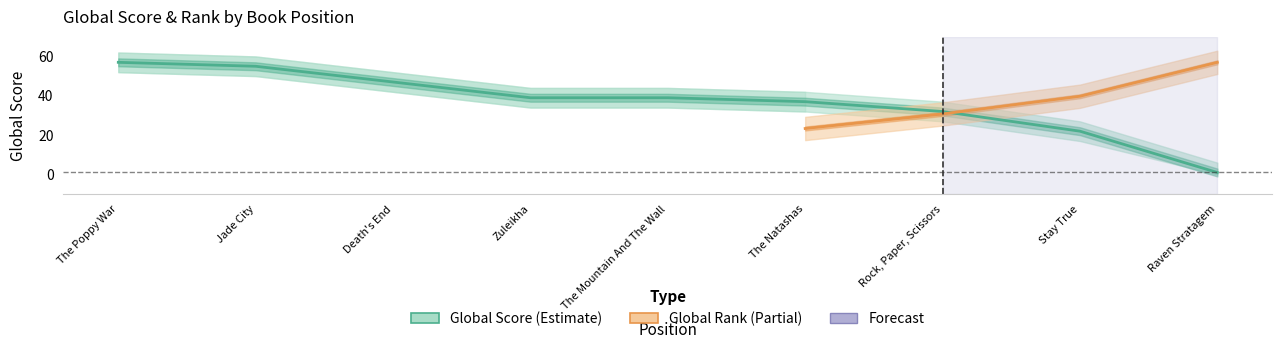

True or false: the data has more than 1 interior local peaks.

False